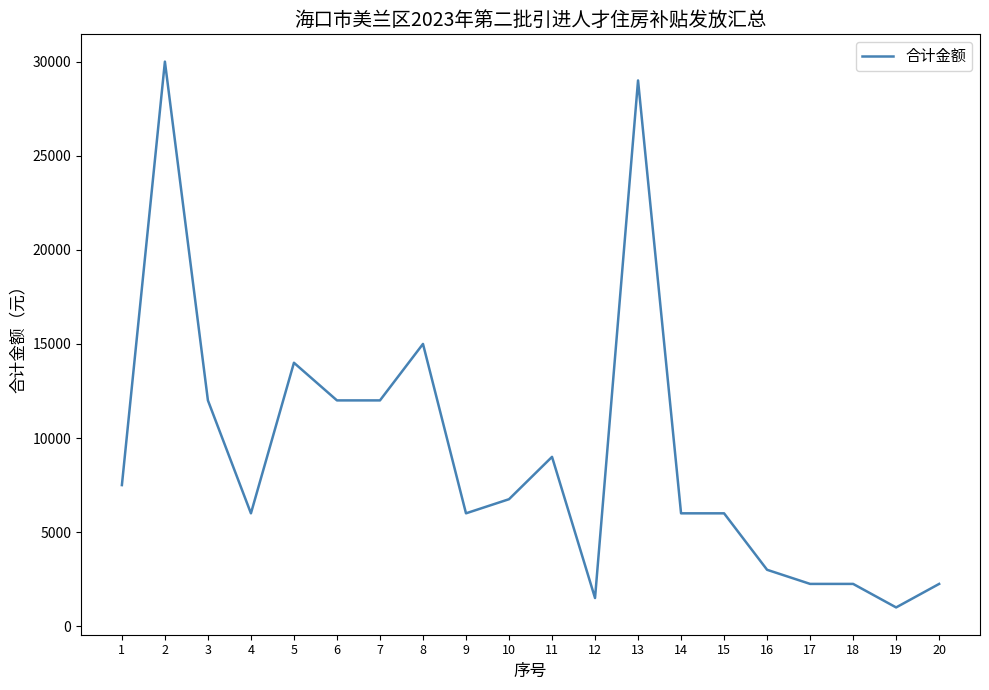

Is it true that the value at 10 is 9439?

False